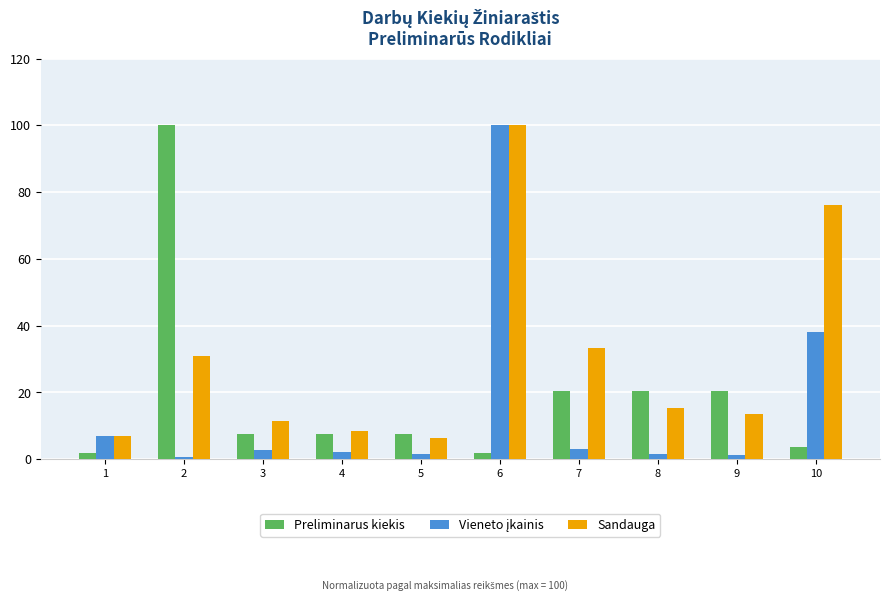

What is the spread (max minus min) of values at 4?

6.3